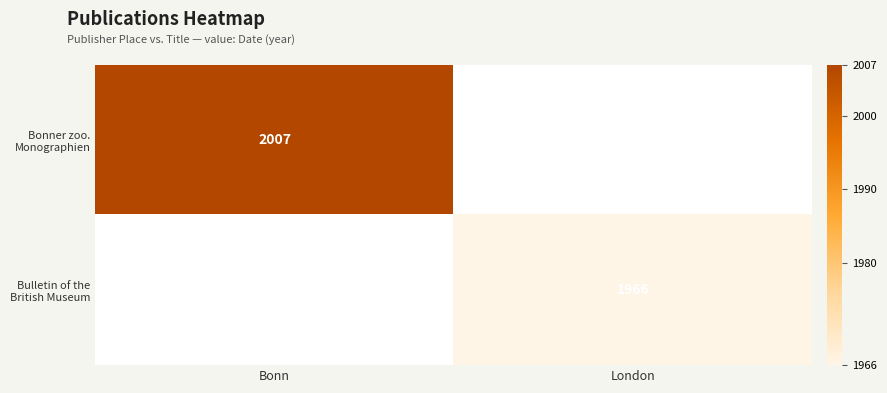

Rank the categories by Bonner zoo. Monographien value from lowest to highest.

Bonn, London